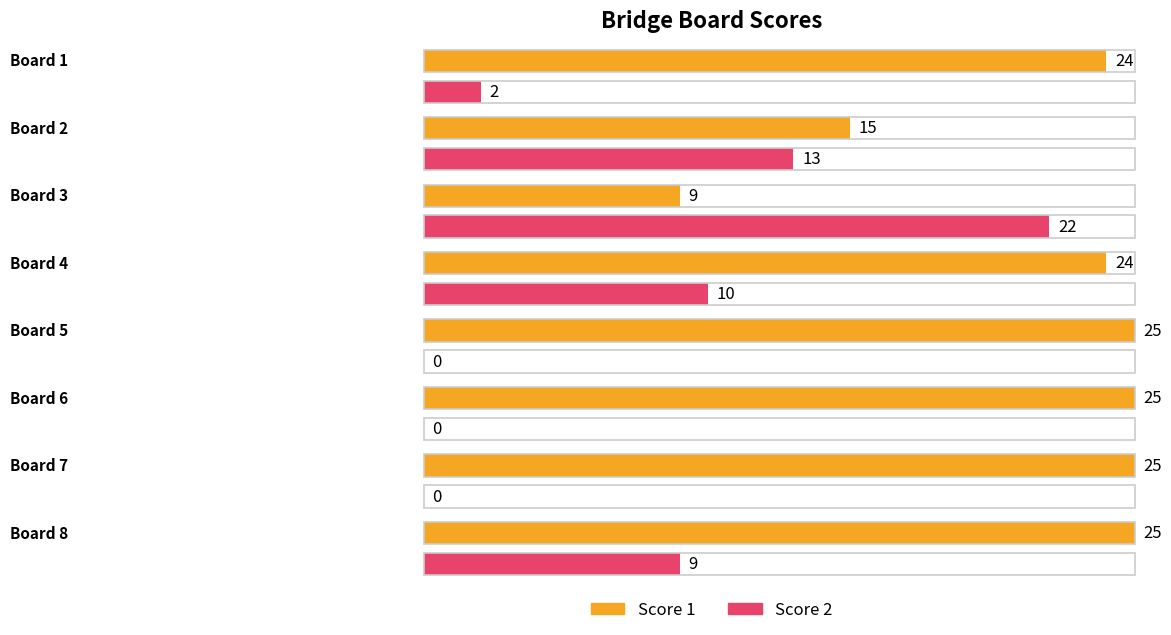

What is the lowest value of the Score 1 series?

9